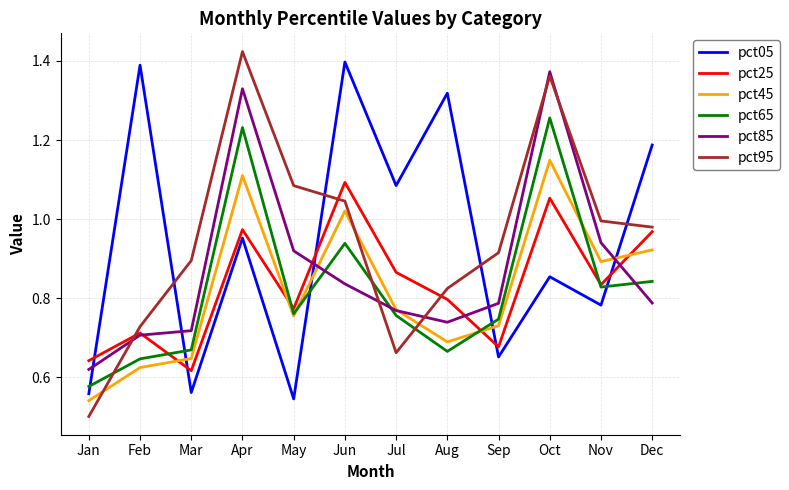

Which series has the largest total across all categories?

pct95